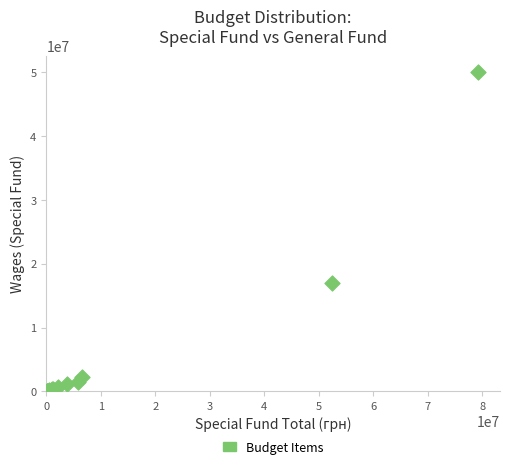

What Y value in the scatter plot is closest to 25048189?

16983749